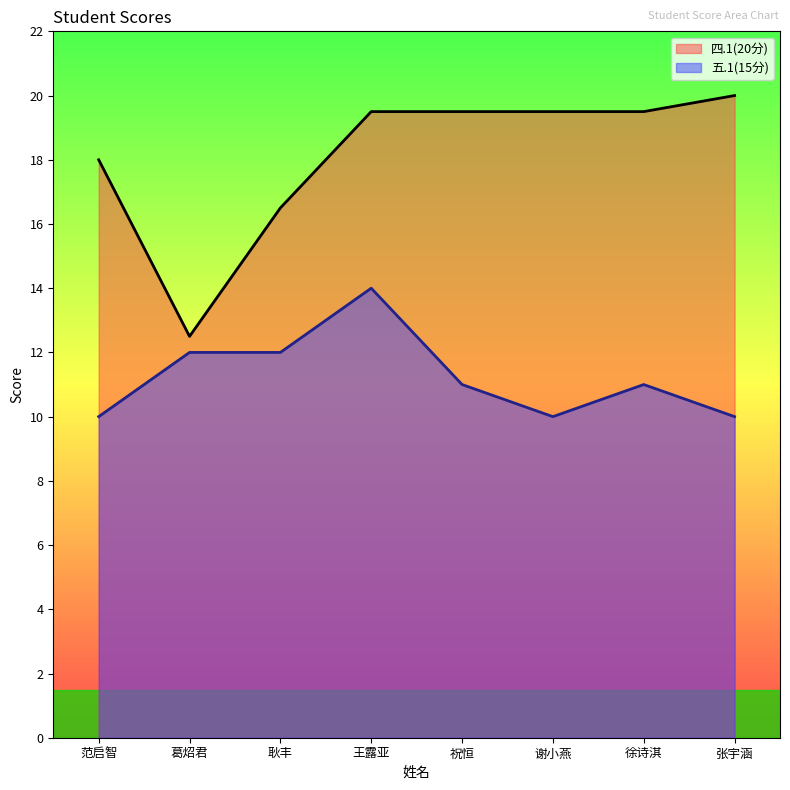

Count the number of data series in this chart.

2